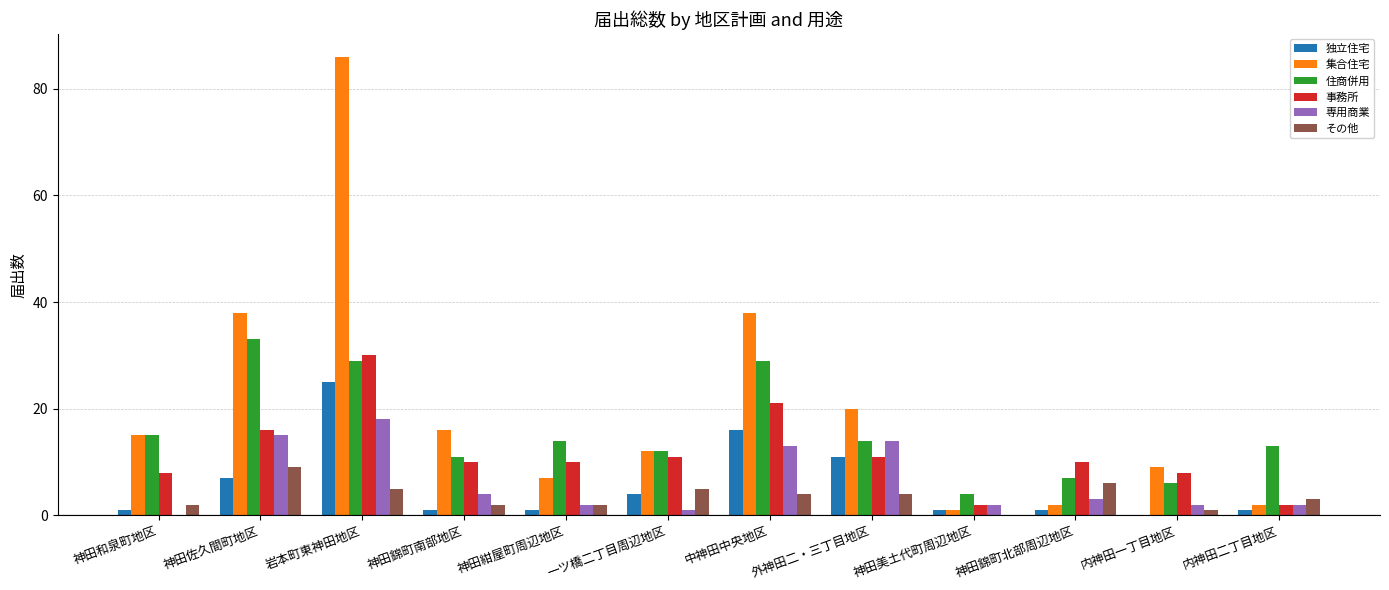

Does the chart contain stacked bars?

No